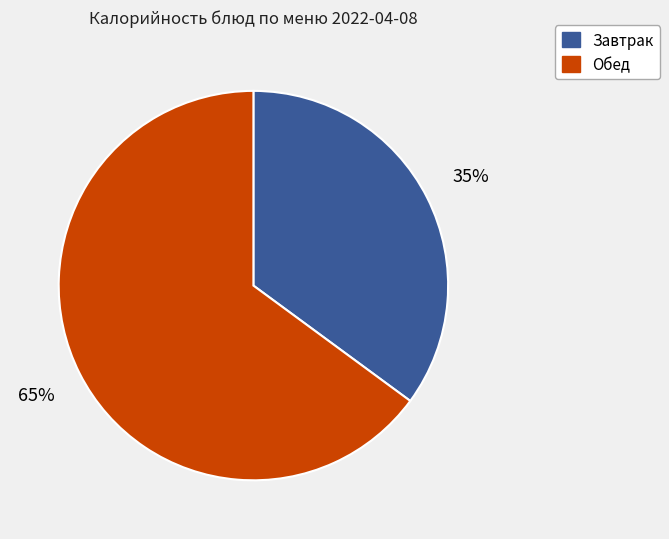

Is there any slice that represents more than half of the pie?

Yes